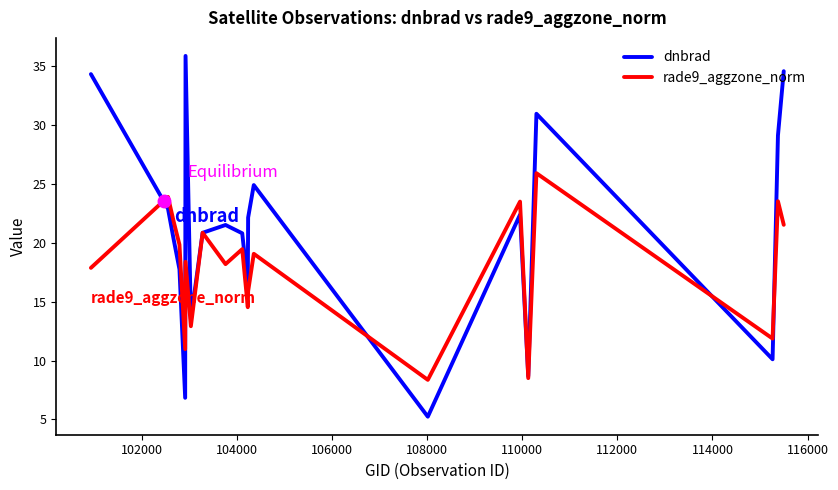

Which series has the widest spread of values?

dnbrad